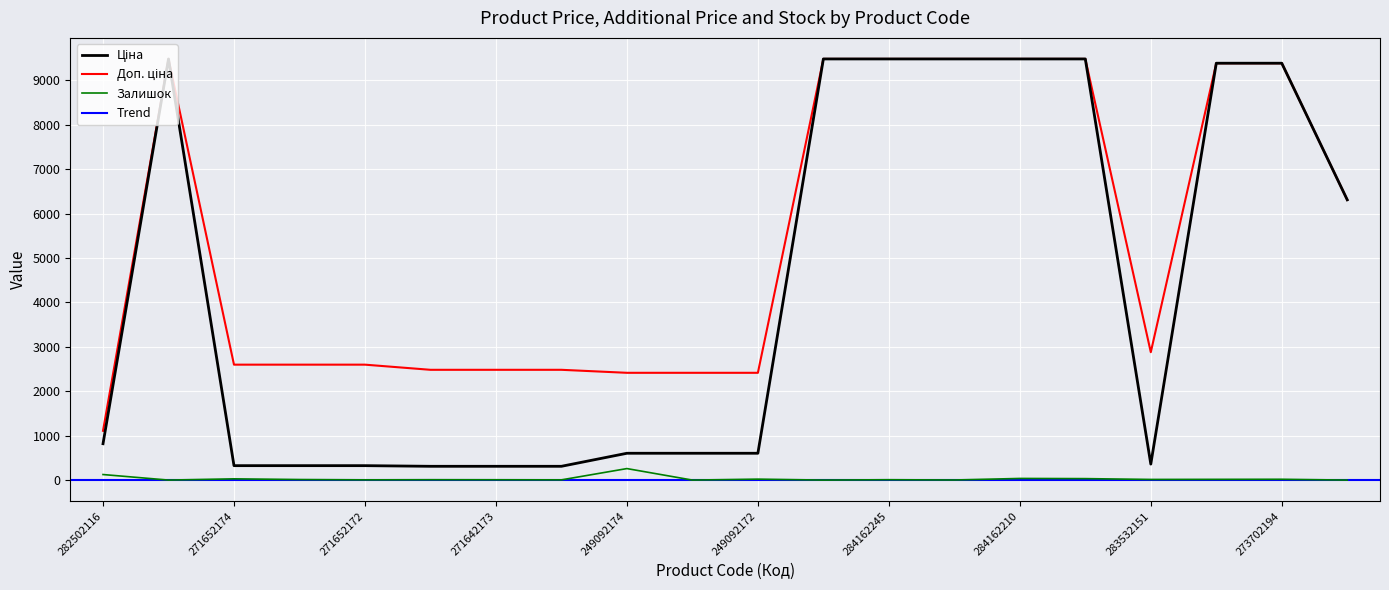

True or false: Залишок has a value of 28.0 at 271652174.

True